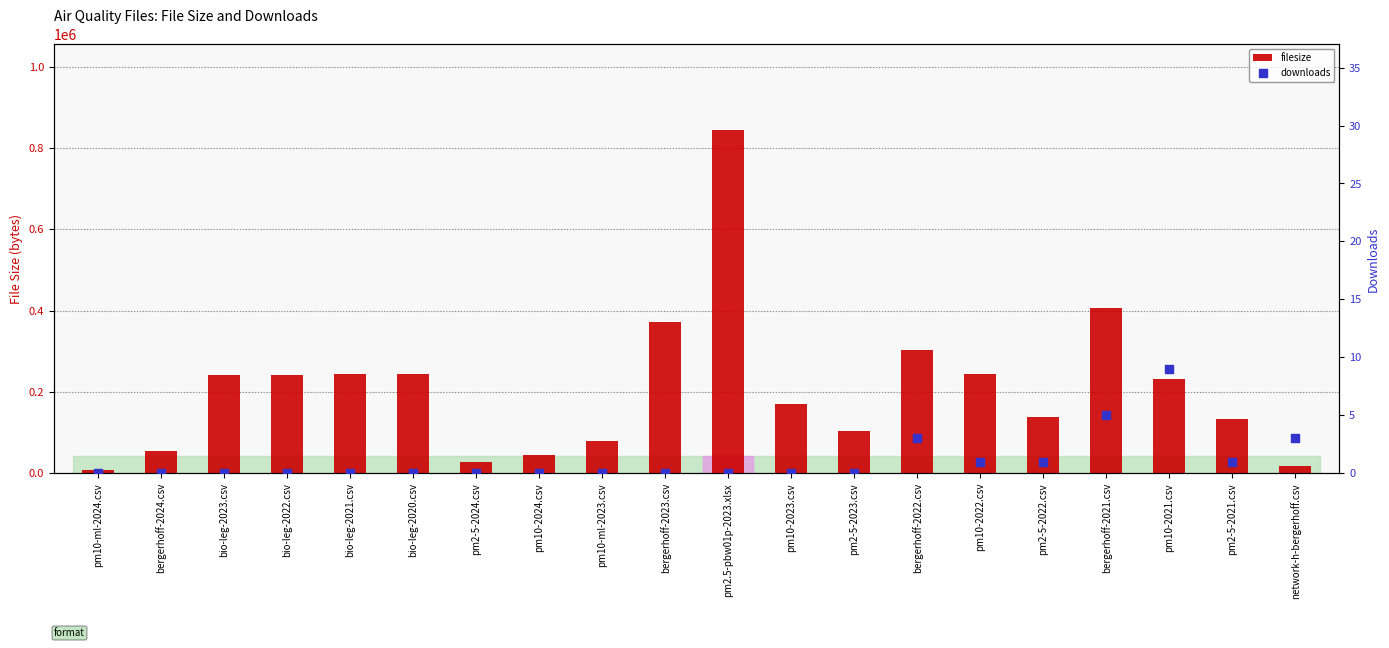

What are all the series names shown in the legend?

filesize, downloads